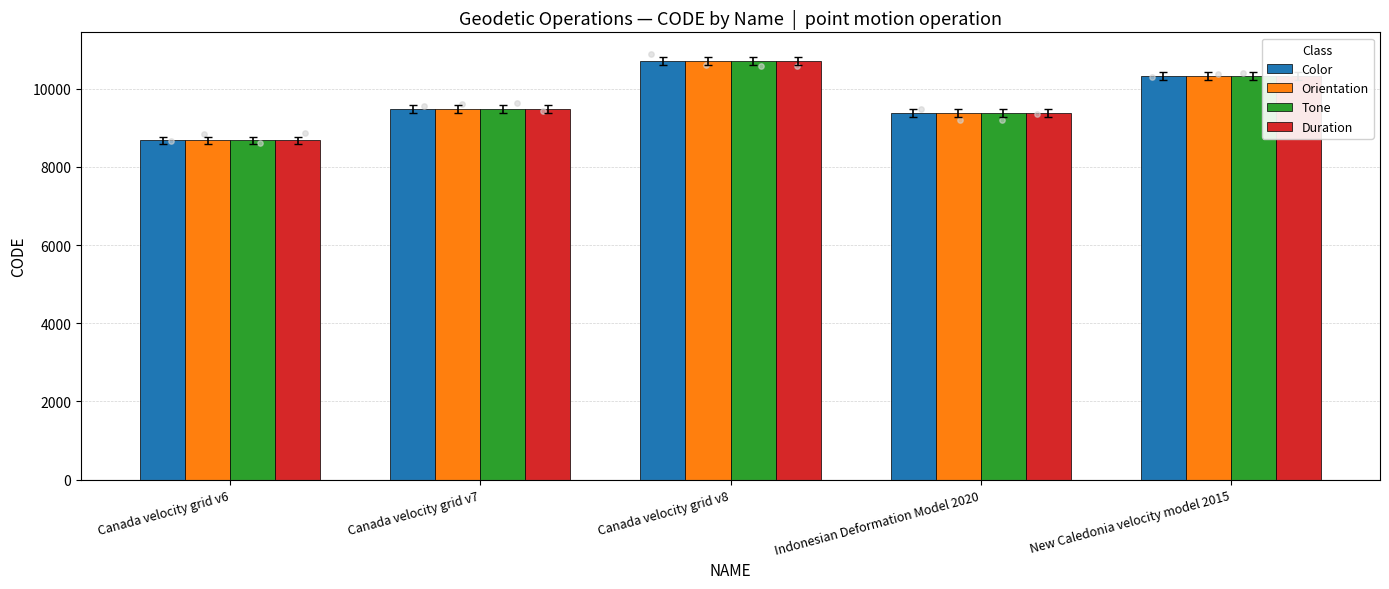

What are all the series names shown in the legend?

Color, Orientation, Tone, Duration